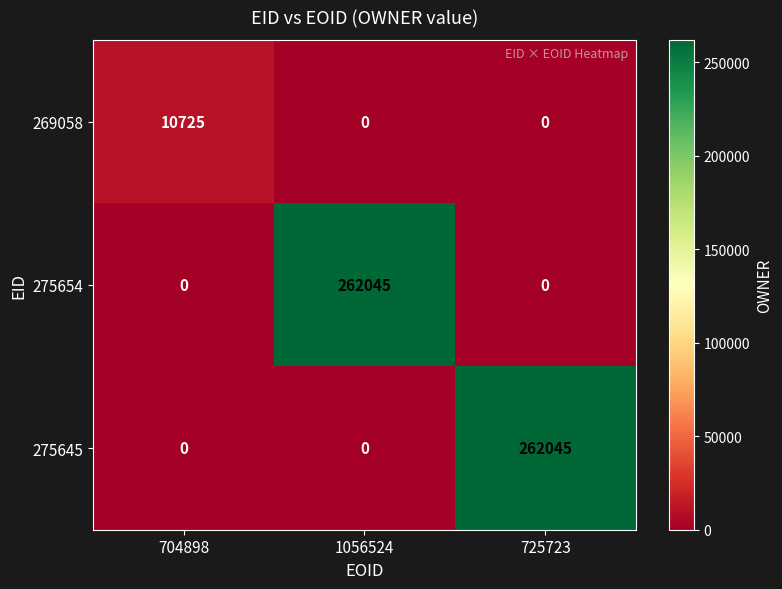

What is the total value across all series at 1056524?

262045